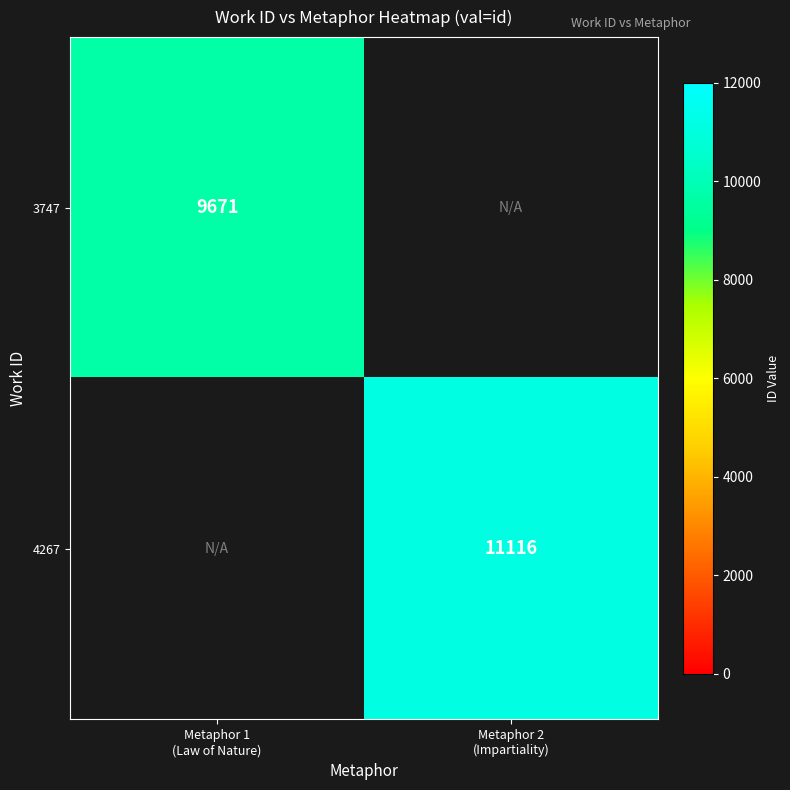

How many values in 3747 are above zero?

1